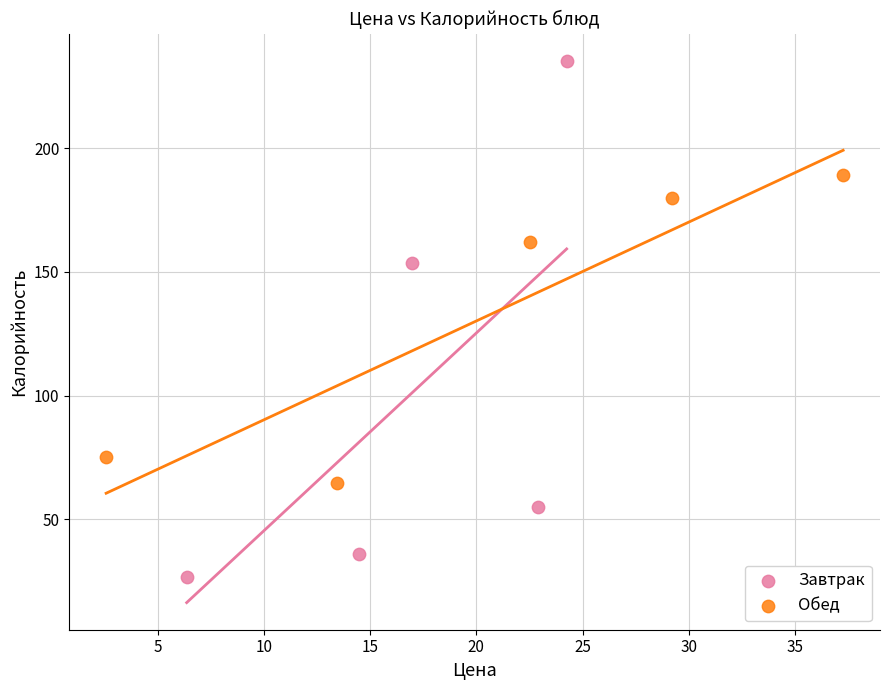

Which series contains the lowest Y value?

Завтрак